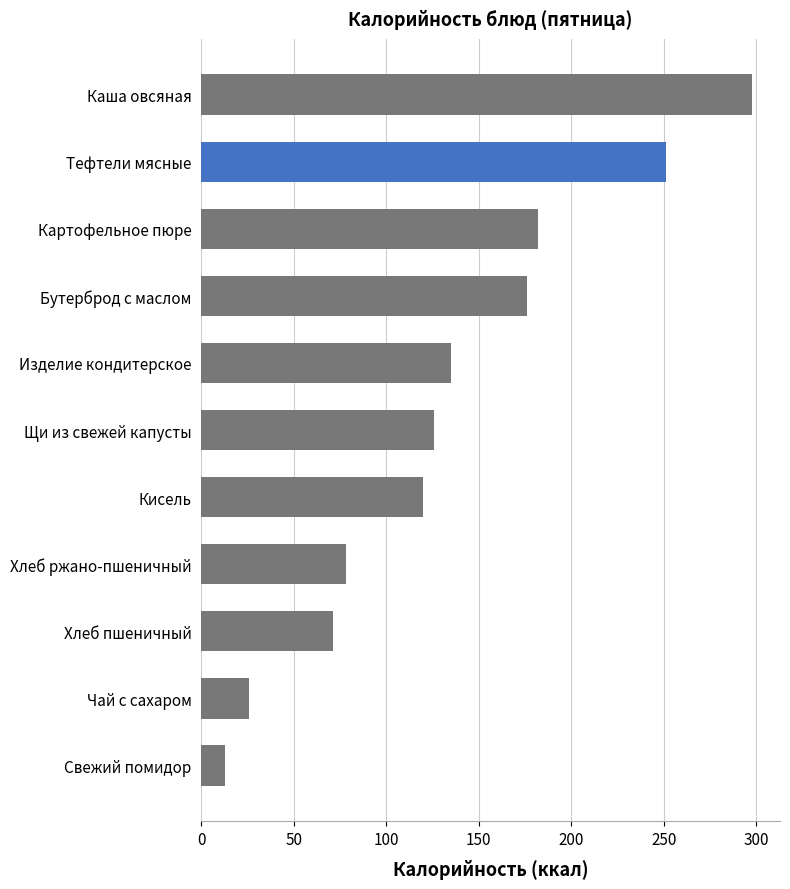

What is the change in value from Кисель to Картофельное пюре?

+62